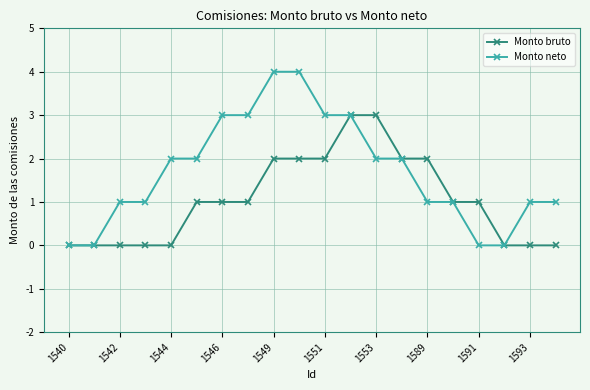

What is the value of the Monto bruto point at the 8th from the left?

1